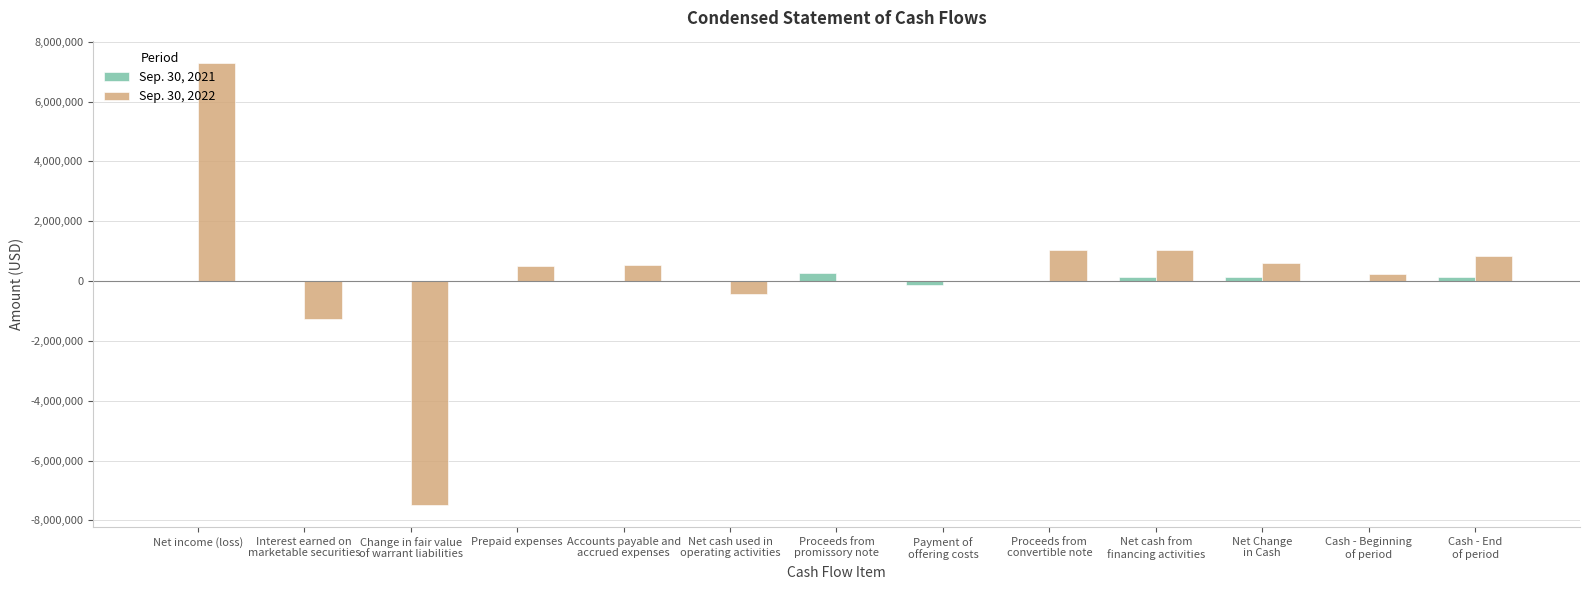

At which category is the sum across all series the highest?

Net income (loss)